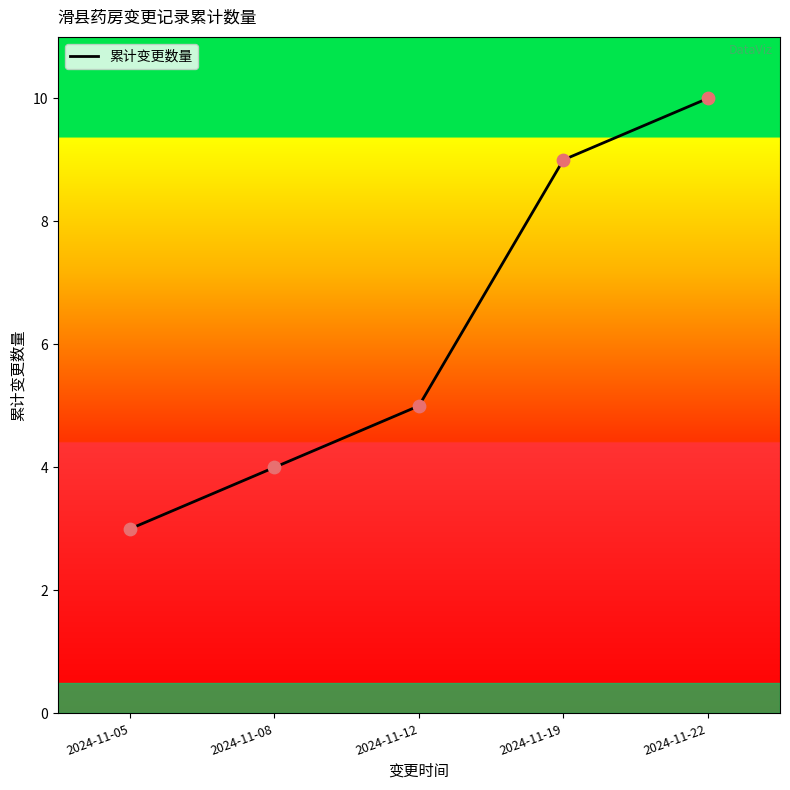

What is the ratio of the value at 2024-11-22 to the value at 2024-11-08?

2.5